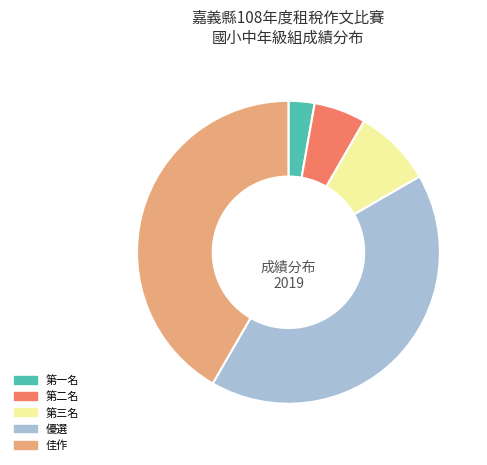

Count the number of slices in the pie.

5